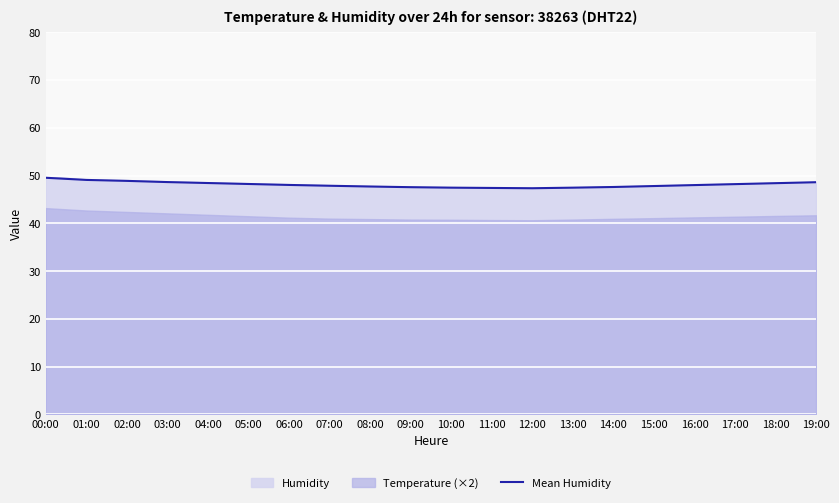

List the labels in order of value, largest first.

00:00, 01:00, 02:00, 03:00, 19:00, 04:00, 18:00, 05:00, 17:00, 06:00, 16:00, 07:00, 15:00, 08:00, 14:00, 09:00, 10:00, 13:00, 11:00, 12:00